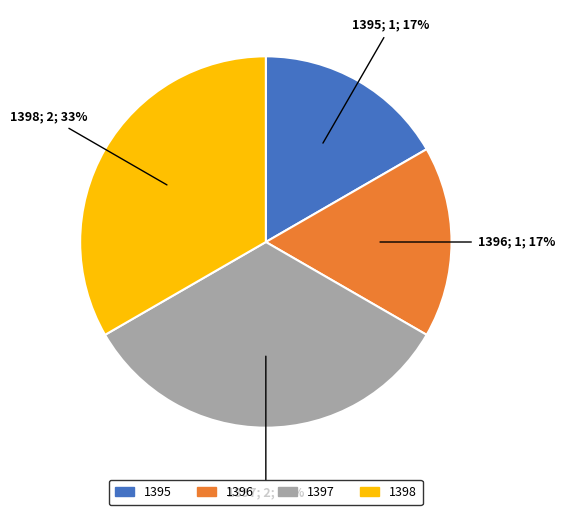

The 1398 slice represents 41% of the pie. True or false?

False